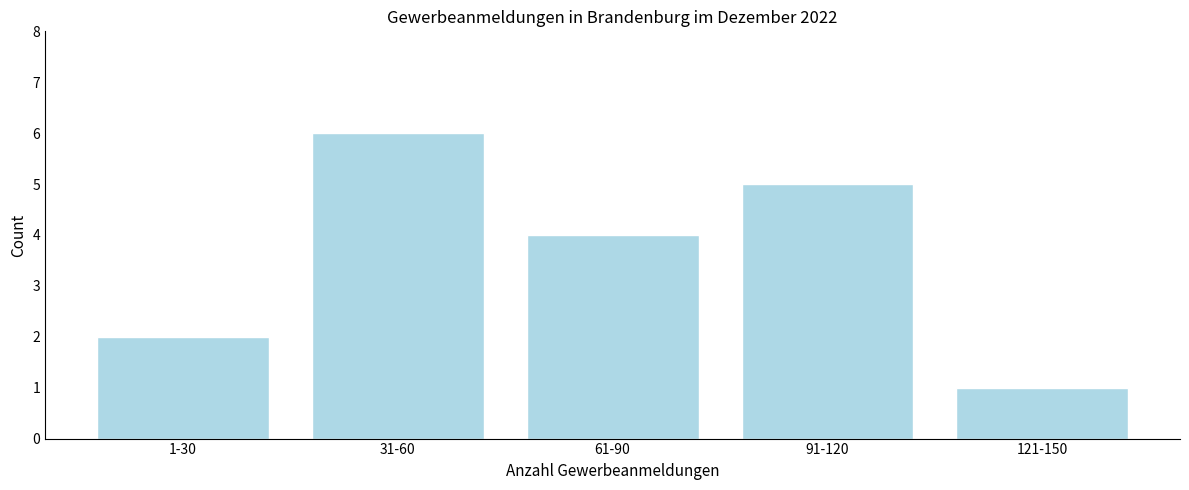

Reading left to right, what are all the values shown in this chart?

1-30=2	31-60=6	61-90=4	91-120=5	121-150=1